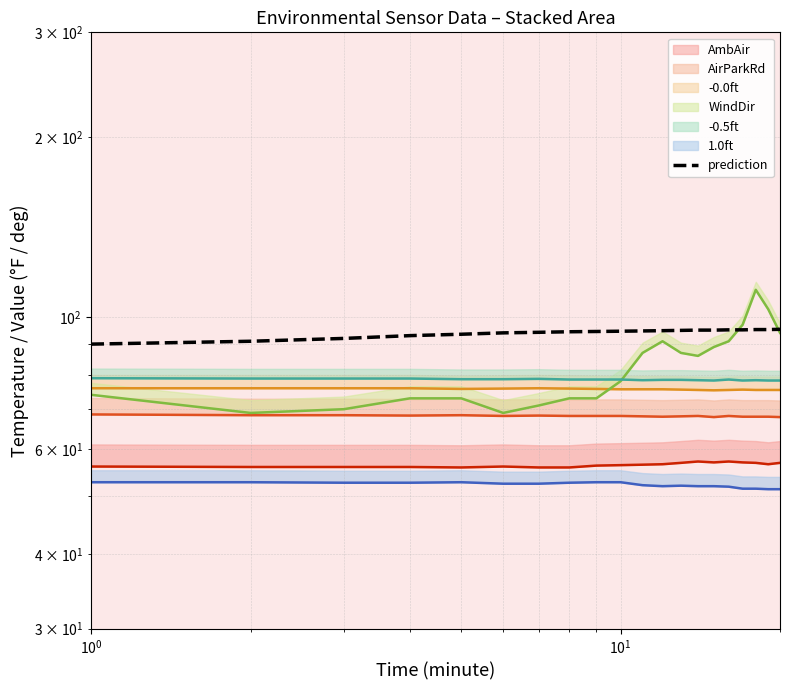

Does the chart have visible grid lines?

Yes